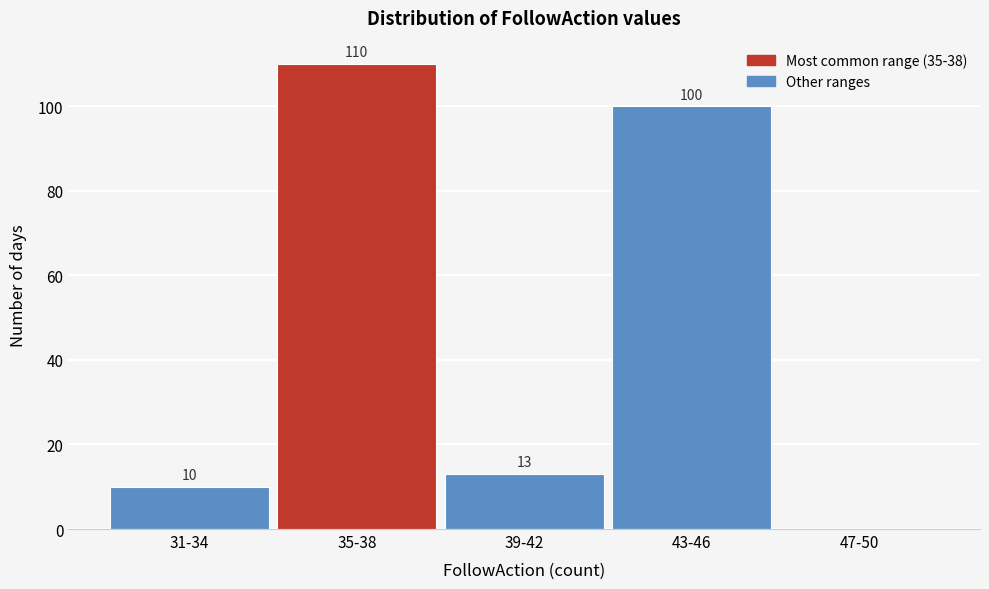

Reading right to left, transcribe all the data shown in this chart.

47-50=0	43-46=100	39-42=13	35-38=110	31-34=10